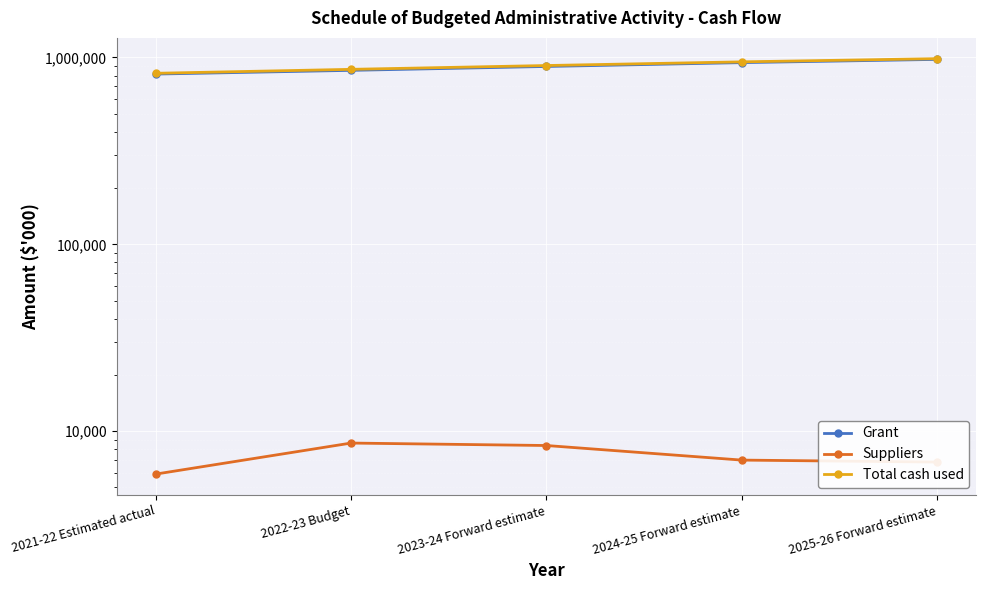

The value of Suppliers at 2024-25 Forward estimate is 12601. True or false?

False